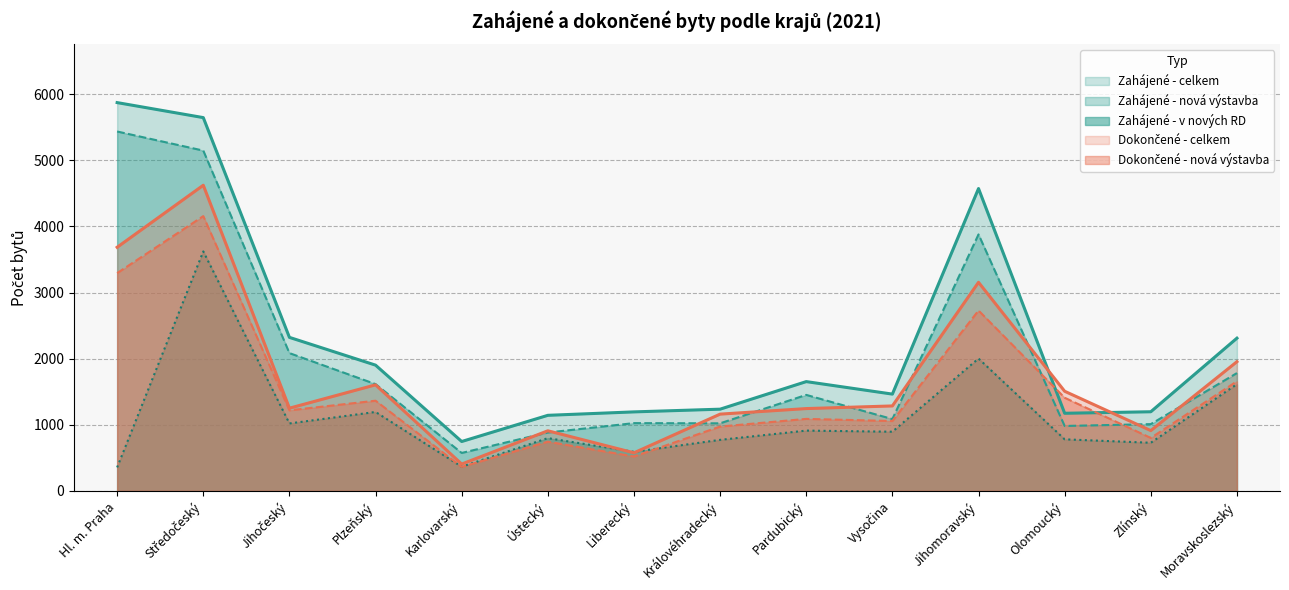

Is the value of Zahájené - nová výstavba at Středočeský greater than the value of Dokončené - nová výstavba at Jihočeský?

Yes